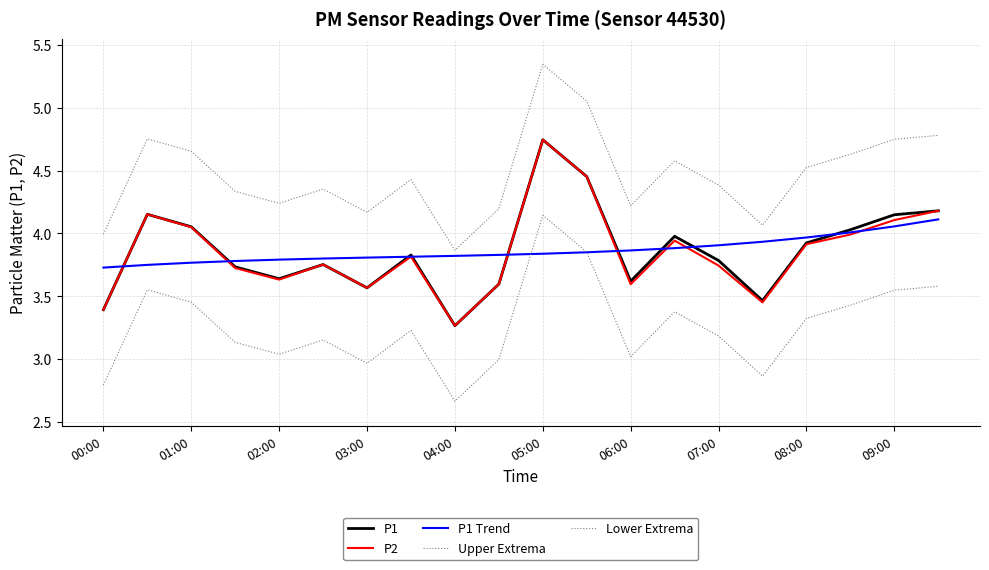

Does the chart display data point markers on the line(s)?

No